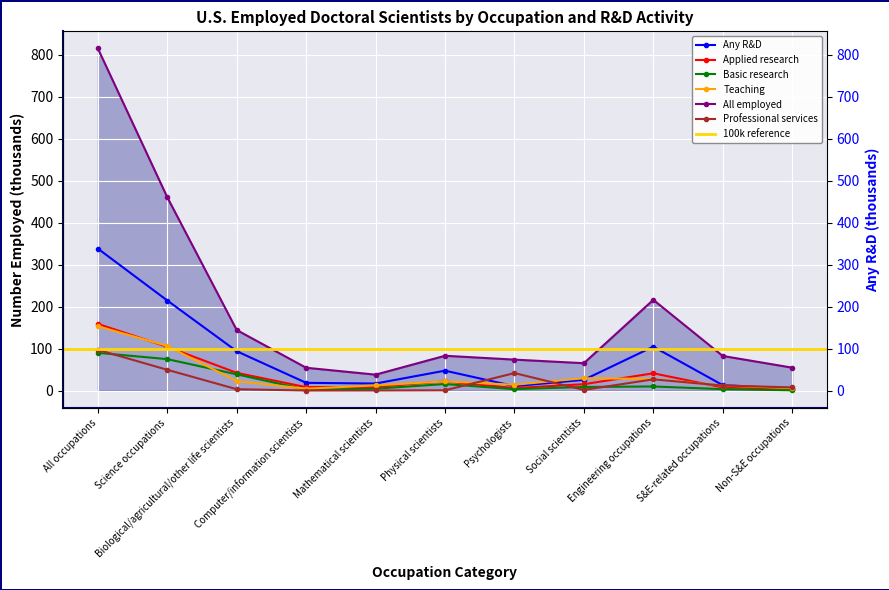

What is the maximum value shown in the chart?

815.1